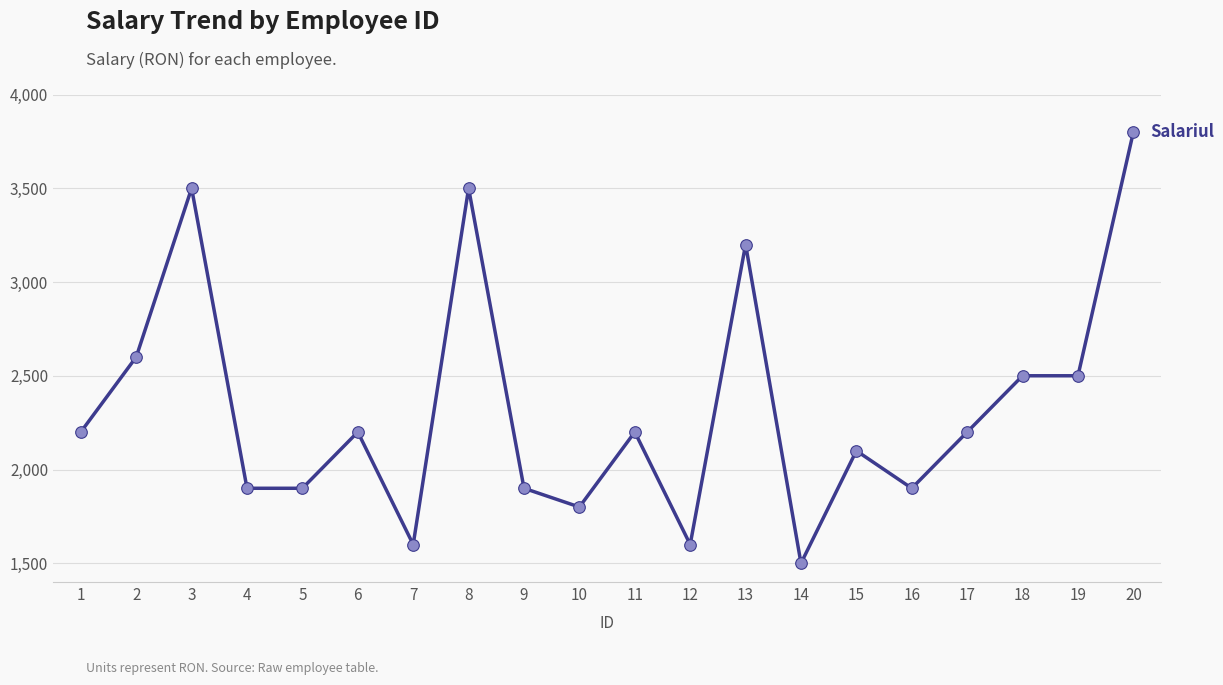

Which has a higher value, 15 or 9?

15